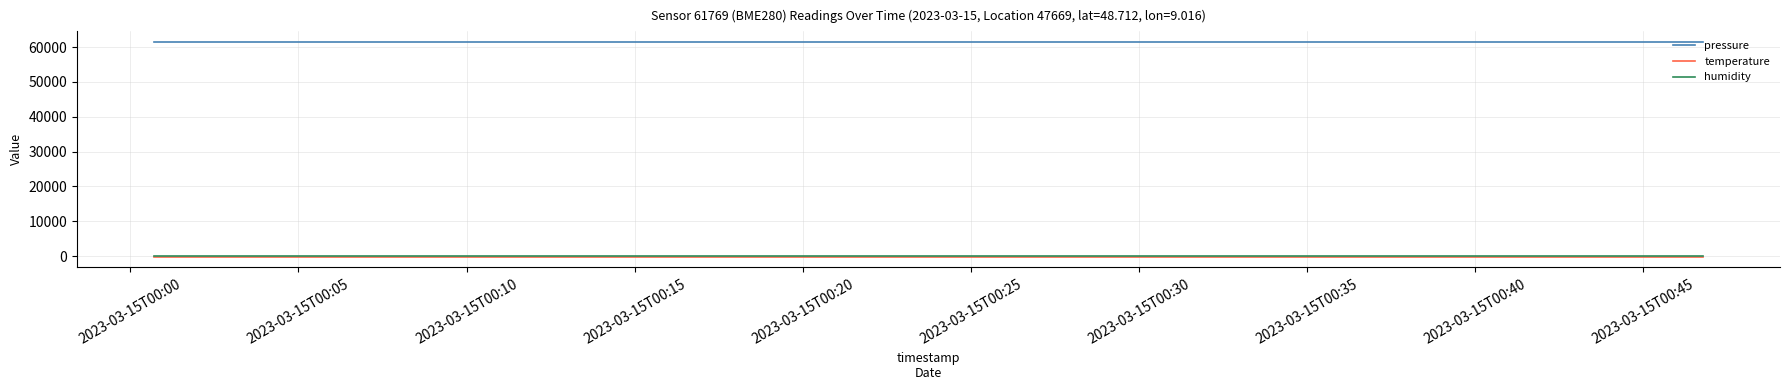

How many lines are shown in the chart?

3